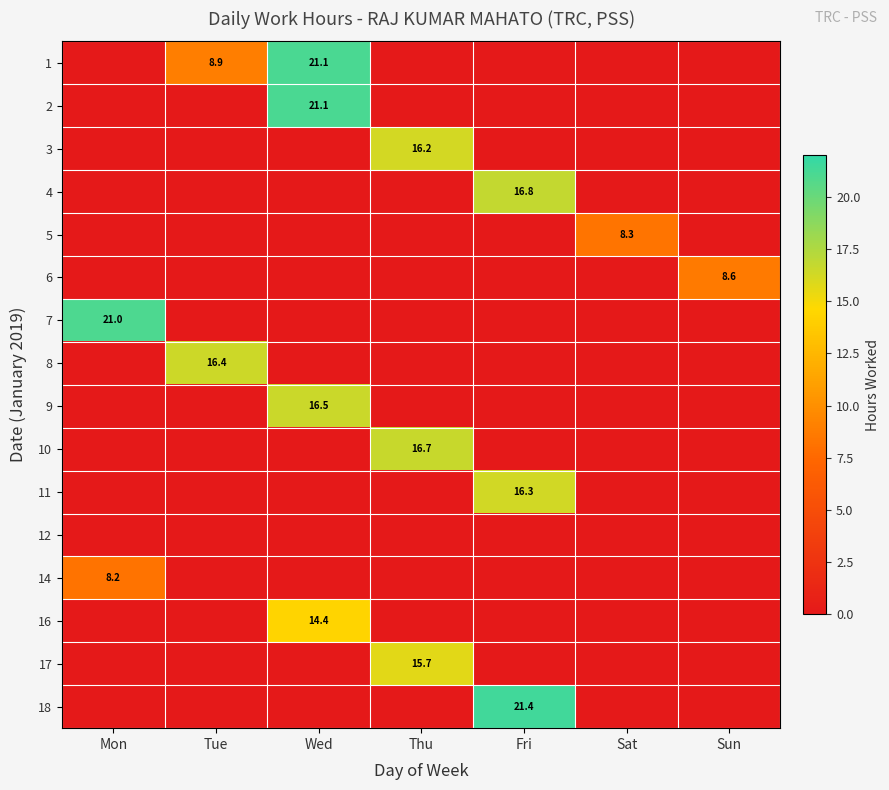

The value of 10 at Thu is 16.7. True or false?

True